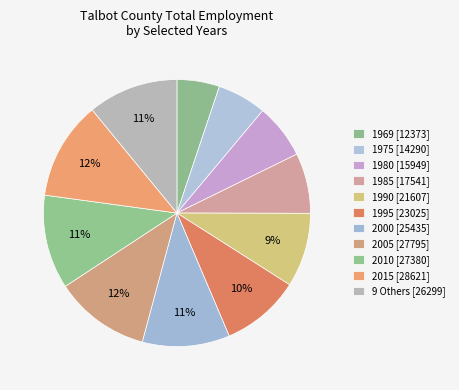

Count the number of slices in the pie.

11